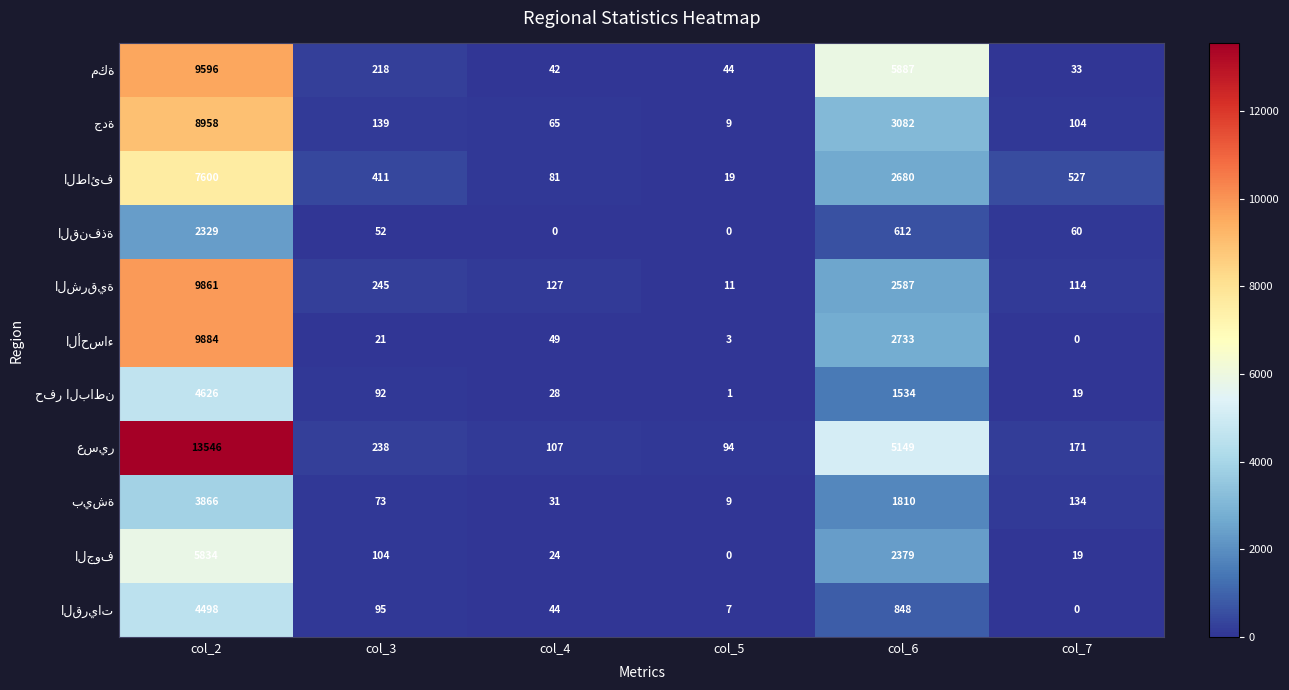

What is the spread (max minus min) of values at col_2?

11217